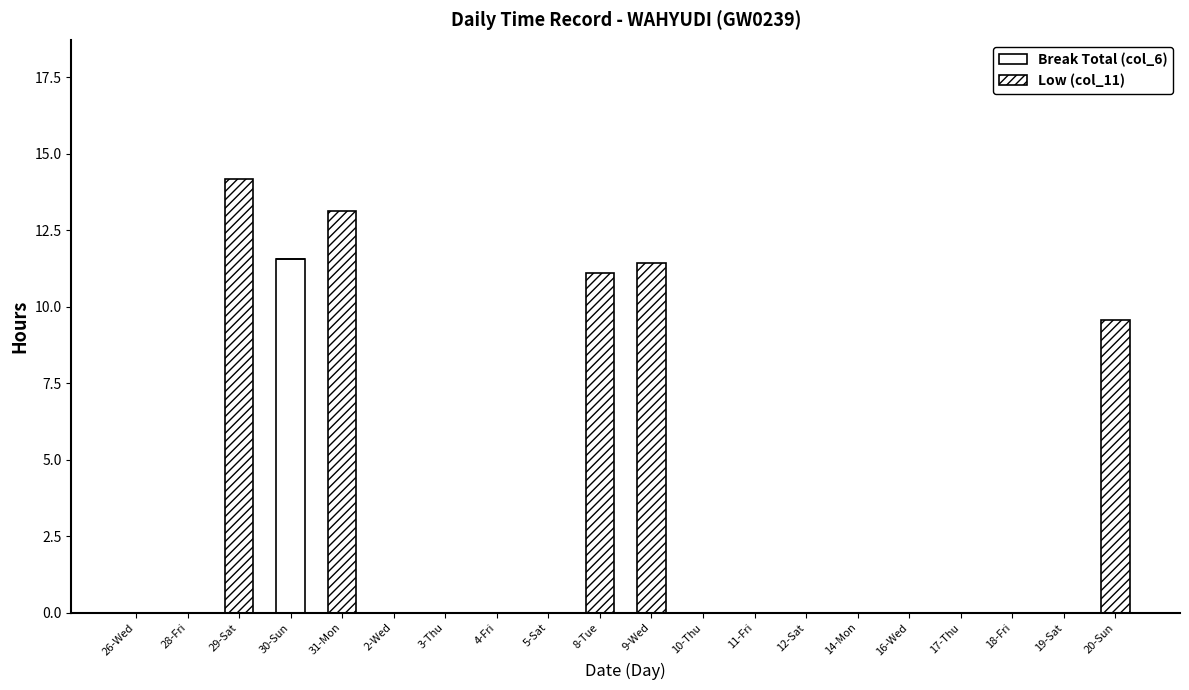

What position from the right is 30-Sun?

17